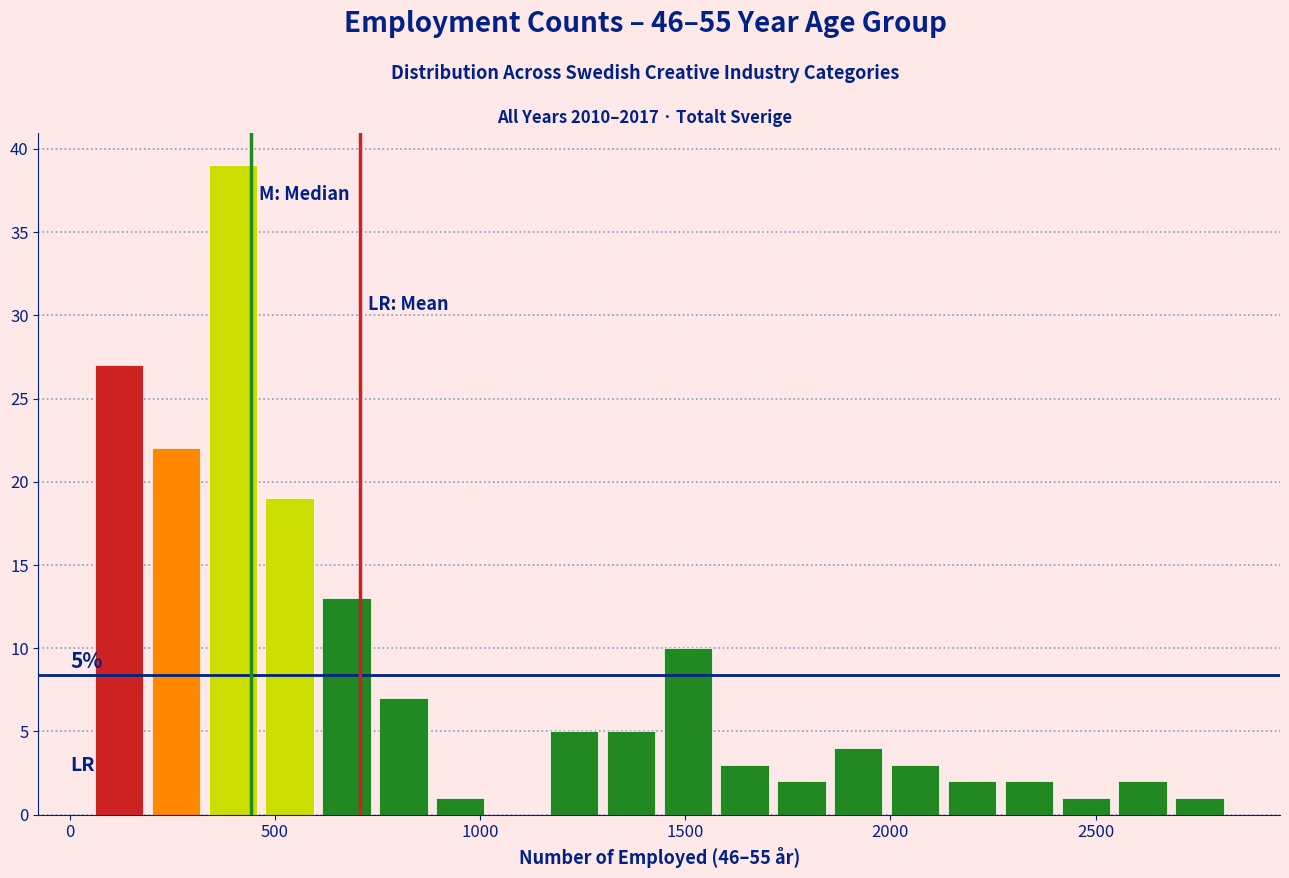

Around what value on the x-axis is the tallest bar? Give the approximate position of its centre, as read against the axis.

400